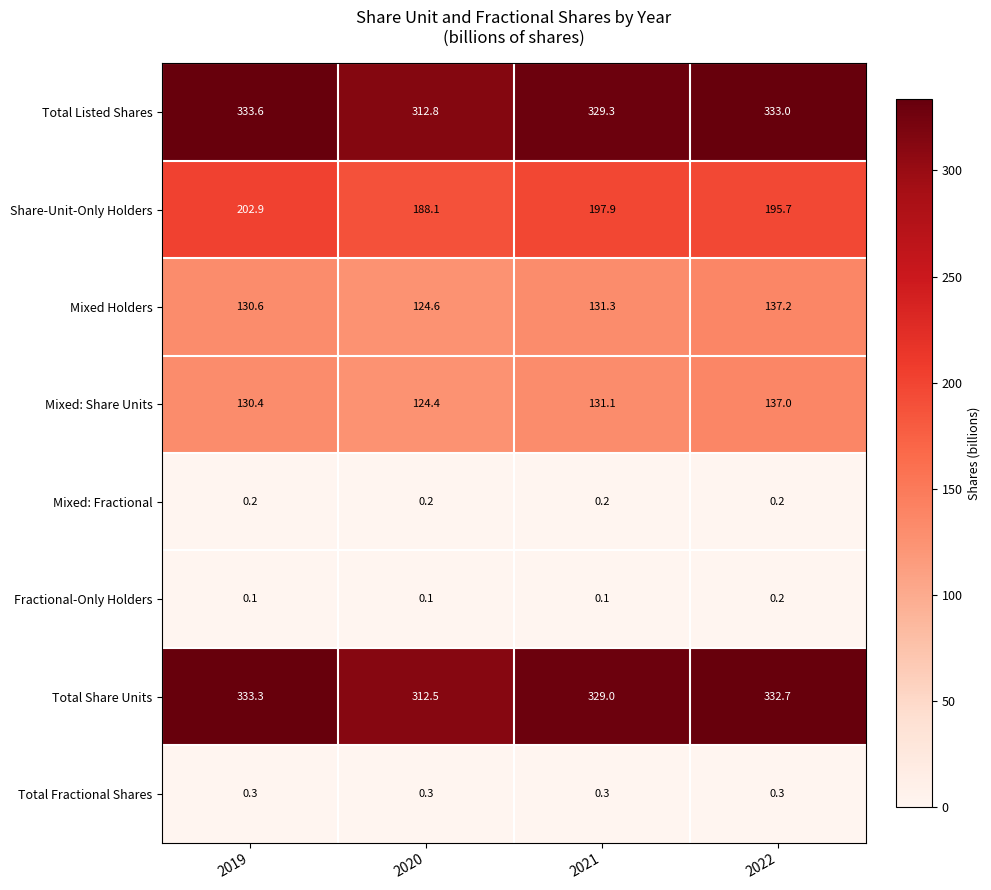

At how many categories does at least one series exceed 143?

4